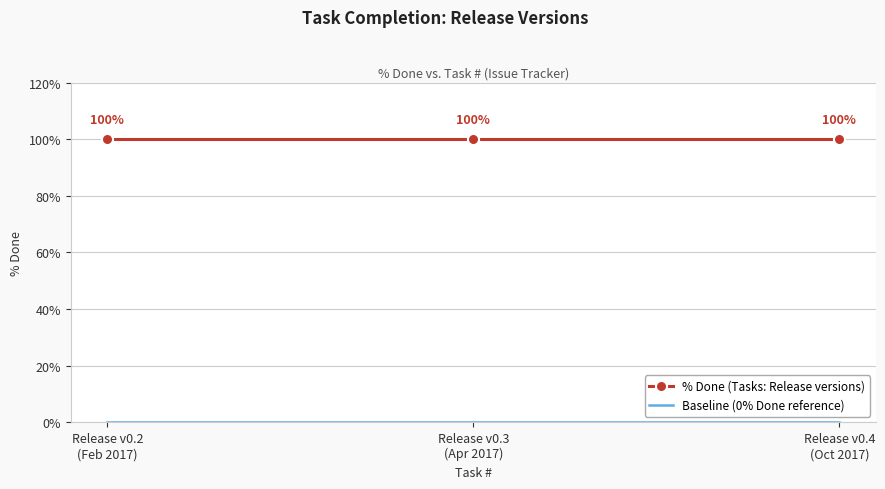

What is the lowest value of the % Done (Tasks: Release versions) series?

100